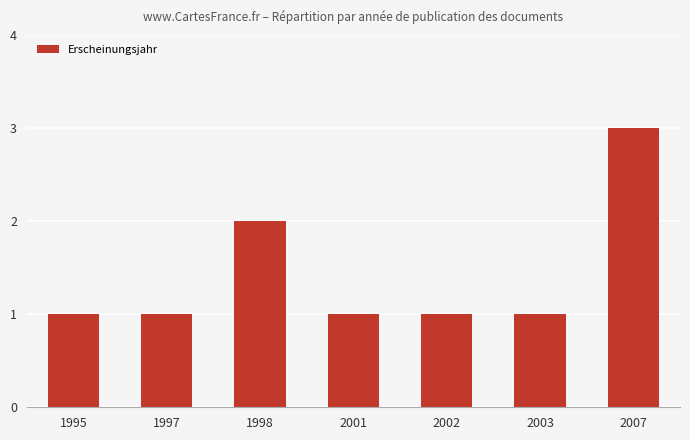

What value does the data have at 2001?

1